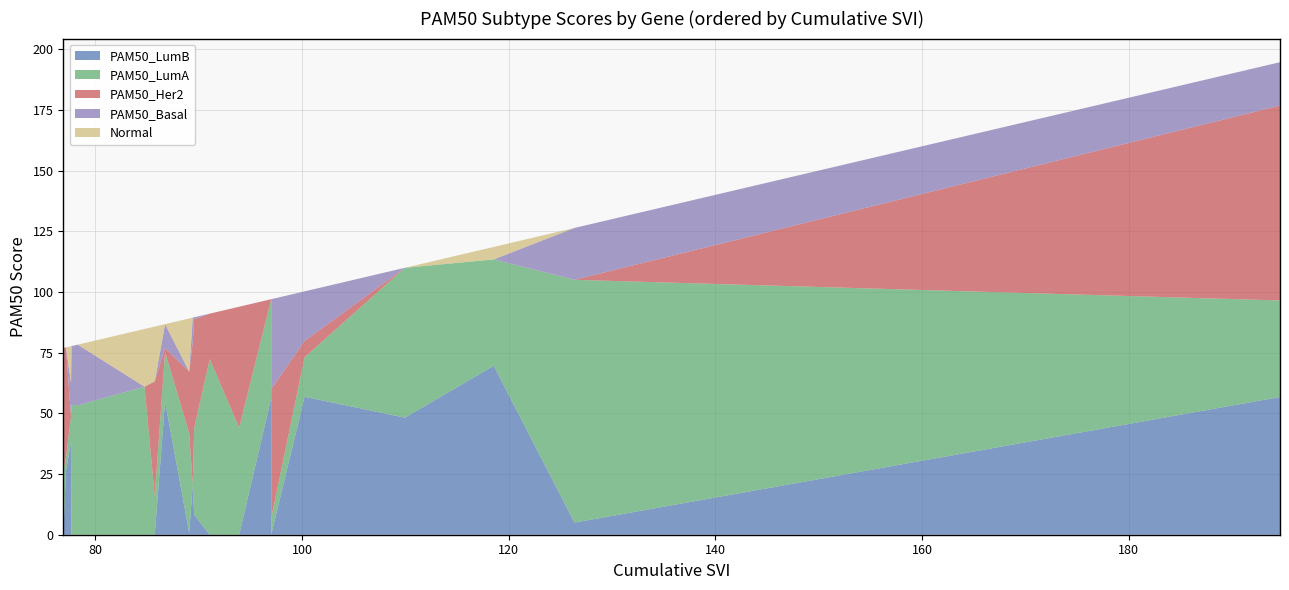

Reading right to left, list all the values displayed in this chart.

PAM50_LumB: CDON=0.0	ABCC2=26.4	TPPP=38.2	TMEM144=0.0	ELF5=0.0	SERPINE1=0.0	CREB3L1=0.0	DSC3=54.9	ARL4A=0.8	TMEM45B=20.6	FAM134B=8.2	HSD17B1=0.0	HNF4G=0.0	ZNRF3=56.4	TMEM63C=0.0	DSG3=56.8	MLLT3=48.2	GPR108=69.6	FAM198B=5.0	ESR1=56.7
PAM50_LumA: CDON=26.2	ABCC2=5.5	TPPP=10.4	TMEM144=53.5	ELF5=53.3	SERPINE1=61.0	CREB3L1=15.8	DSC3=20.2	ARL4A=41.0	TMEM45B=0.0	FAM134B=35.8	HSD17B1=72.3	HNF4G=44.1	ZNRF3=40.7	TMEM63C=6.9	DSG3=16.3	MLLT3=61.7	GPR108=43.8	FAM198B=100.0	ESR1=39.8
PAM50_Her2: CDON=50.7	ABCC2=45.3	TPPP=0.0	TMEM144=0.0	ELF5=0.0	SERPINE1=0.0	CREB3L1=47.4	DSC3=1.7	ARL4A=25.4	TMEM45B=58.8	FAM134B=44.7	HSD17B1=18.7	HNF4G=49.9	ZNRF3=0.0	TMEM63C=53.1	DSG3=6.7	MLLT3=0.0	GPR108=0.0	FAM198B=0.0	ESR1=80.3
PAM50_Basal: CDON=0.0	ABCC2=0.0	TPPP=13.9	TMEM144=24.2	ELF5=25.0	SERPINE1=0.0	CREB3L1=0.0	DSC3=9.8	ARL4A=0.0	TMEM45B=10.0	FAM134B=0.9	HSD17B1=0.0	HNF4G=0.0	ZNRF3=0.0	TMEM63C=37.0	DSG3=20.4	MLLT3=0.0	GPR108=0.0	FAM198B=21.4	ESR1=17.9
Normal: CDON=0.0	ABCC2=0.0	TPPP=15.1	TMEM144=0.0	ELF5=0.0	SERPINE1=23.8	CREB3L1=22.6	DSC3=0.0	ARL4A=21.9	TMEM45B=0.0	FAM134B=0.0	HSD17B1=0.0	HNF4G=0.0	ZNRF3=0.0	TMEM63C=0.0	DSG3=0.0	MLLT3=0.0	GPR108=5.1	FAM198B=0.0	ESR1=0.0